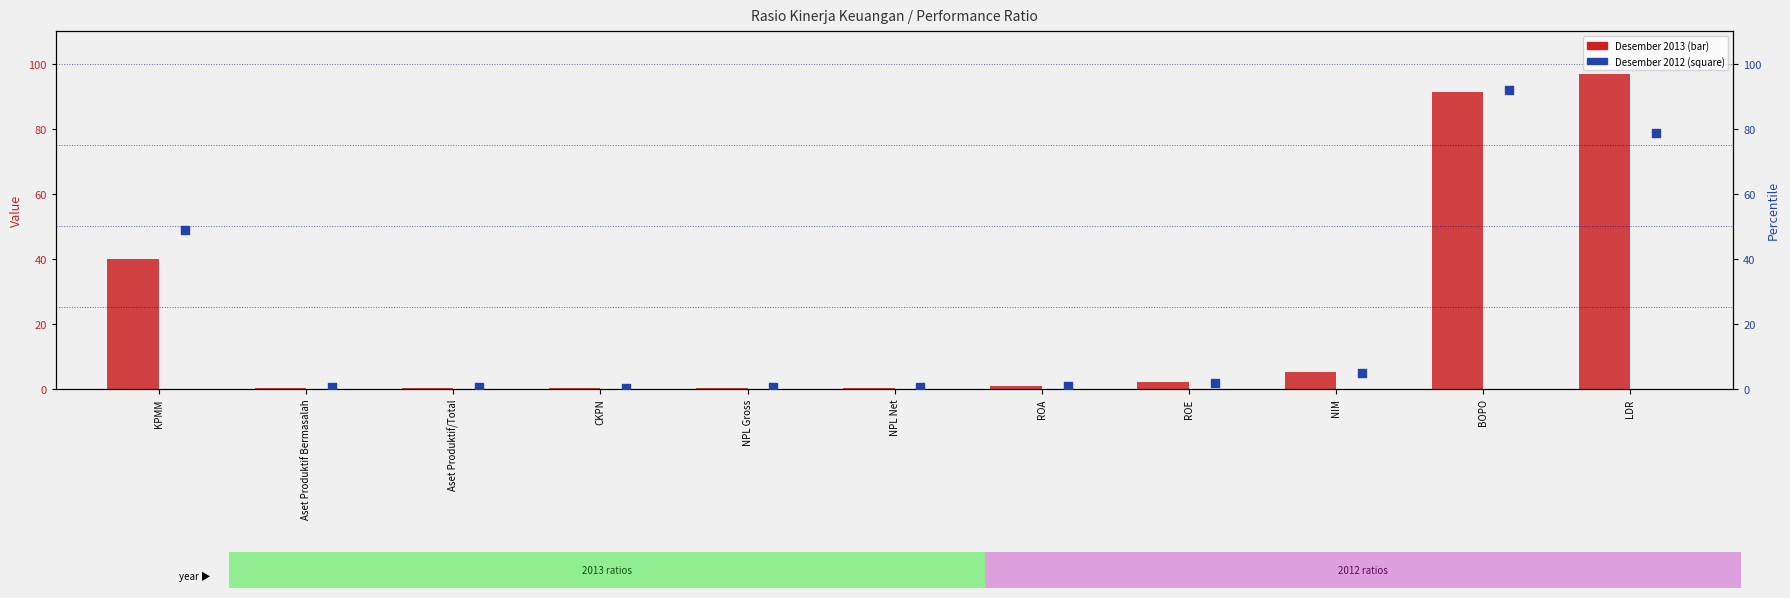

What is the total value across all series at CKPN?

0.6